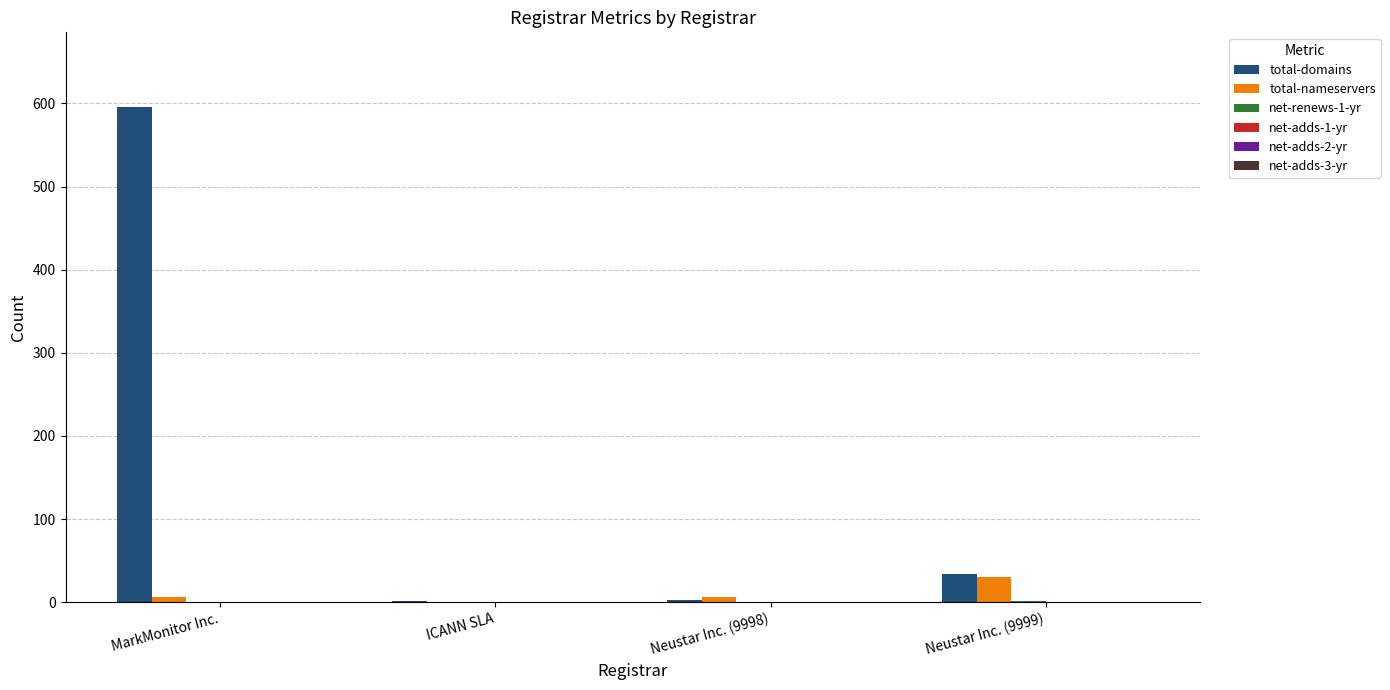

How many categories are shown in the chart?

4